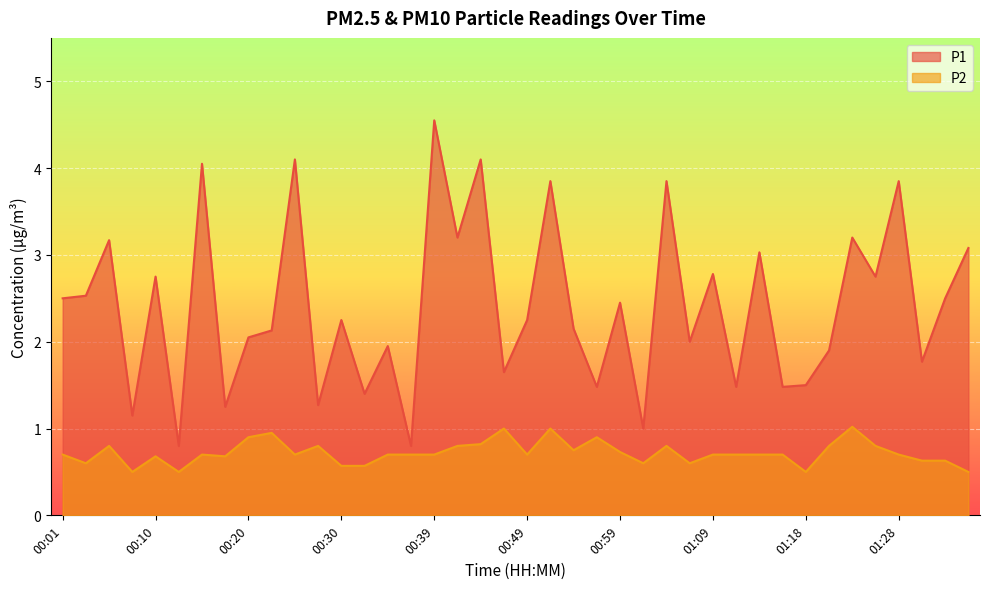

True or false: P2 and P1 intersect in this chart.

False